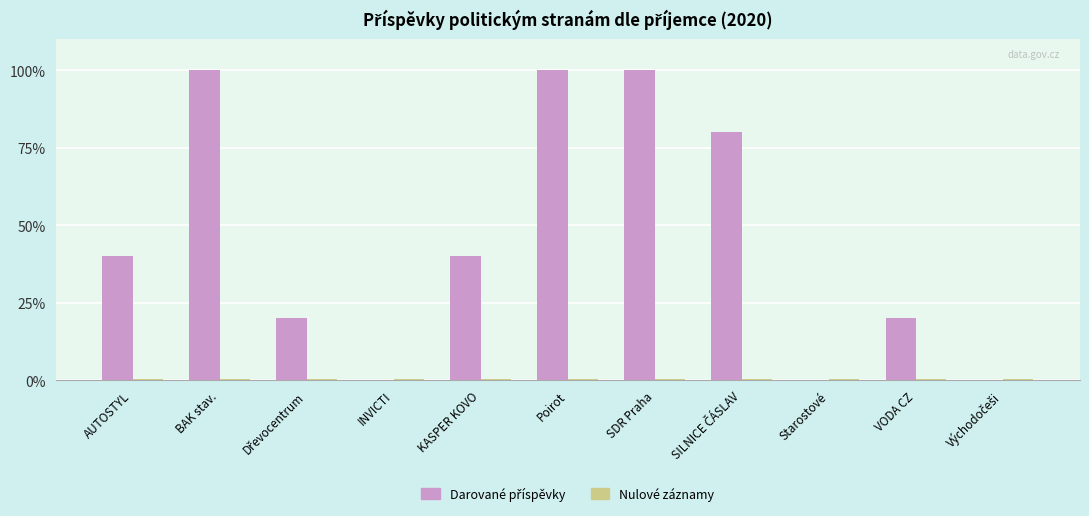

What is the greatest value displayed?

100.0